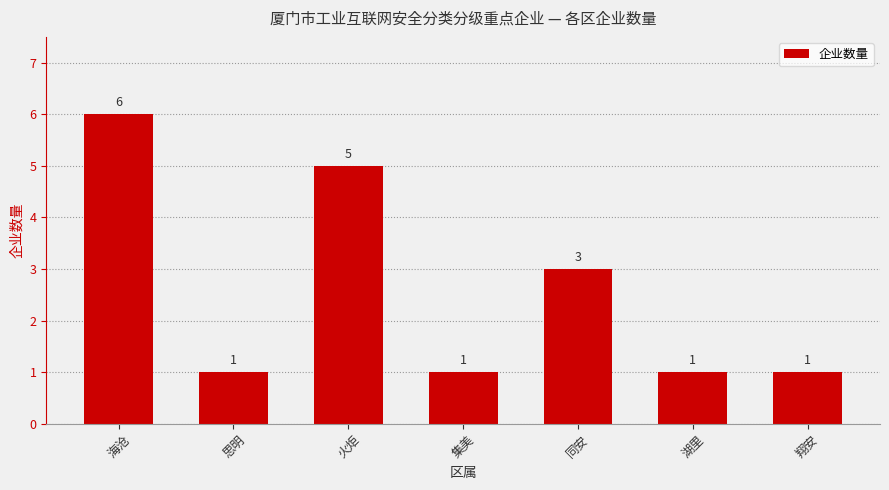

The chart shows a value of 1 at 翔安. True or false?

True